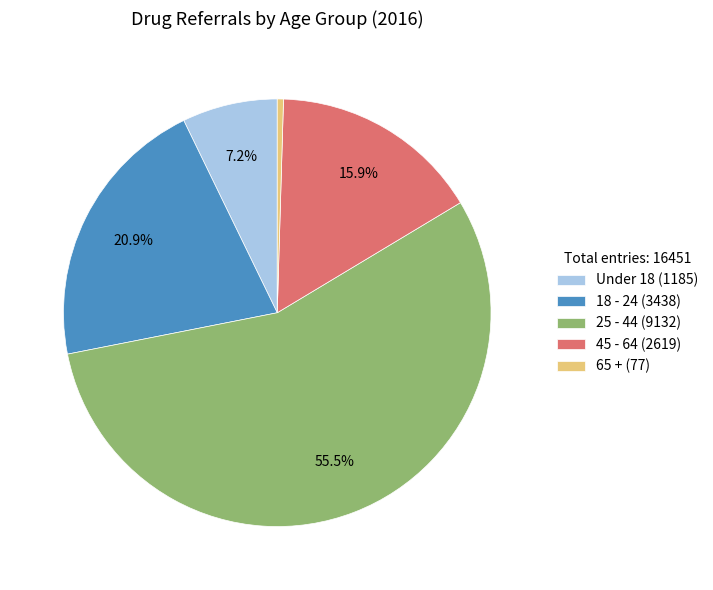

What is the largest slice in the pie chart?

25 - 44